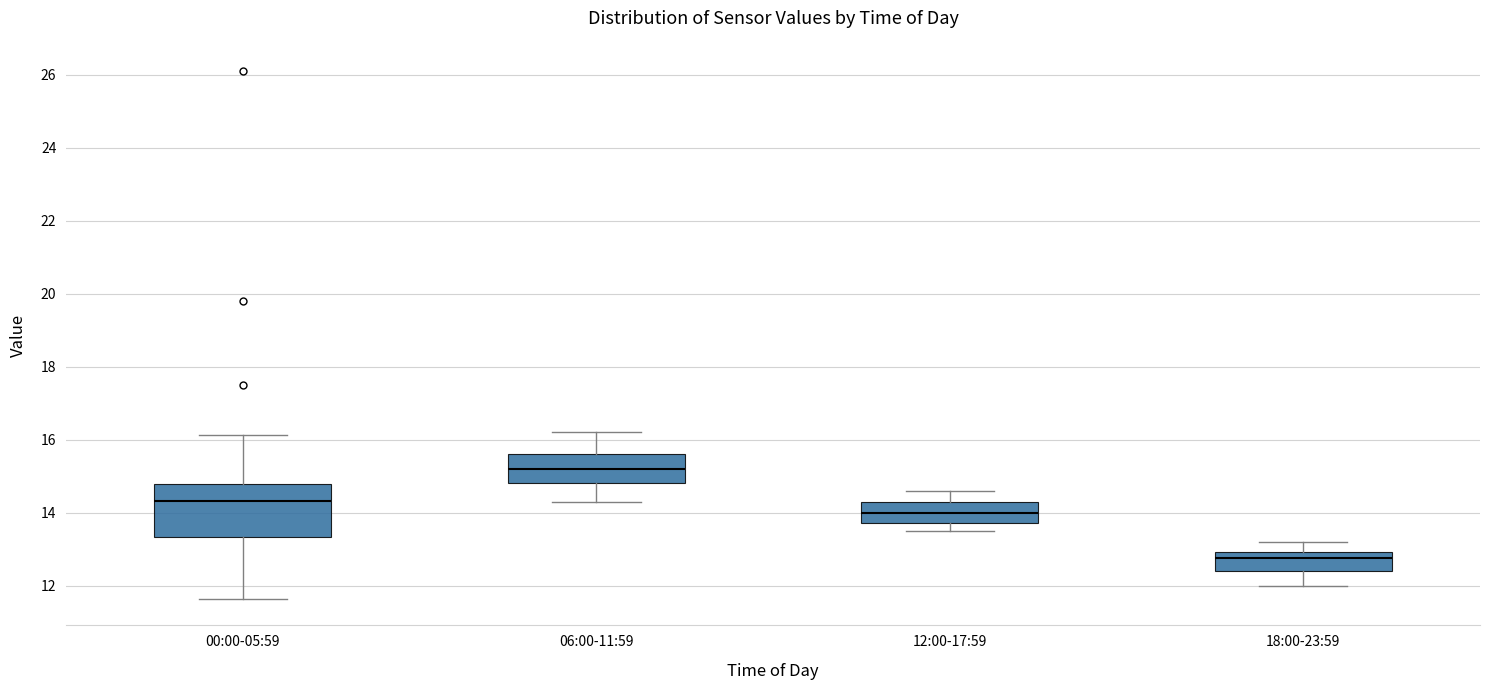

Reading left to right, transcribe this box plot: for each box, give where its median line is, the range the box spans, and where its two whiskers end, as read against the y-axis. The values are not printed on the chart, so give them approximately, as read against the axis.

00:00-05:59: median 14.4, box 13.4 to 14.8, whiskers 11.6 to 16.2
06:00-11:59: median 15.2, box 14.8 to 15.6, whiskers 14.4 to 16.2
12:00-17:59: median 14.0, box 13.8 to 14.4, whiskers 13.6 to 14.6
18:00-23:59: median 12.8, box 12.4 to 13.0, whiskers 12.0 to 13.2